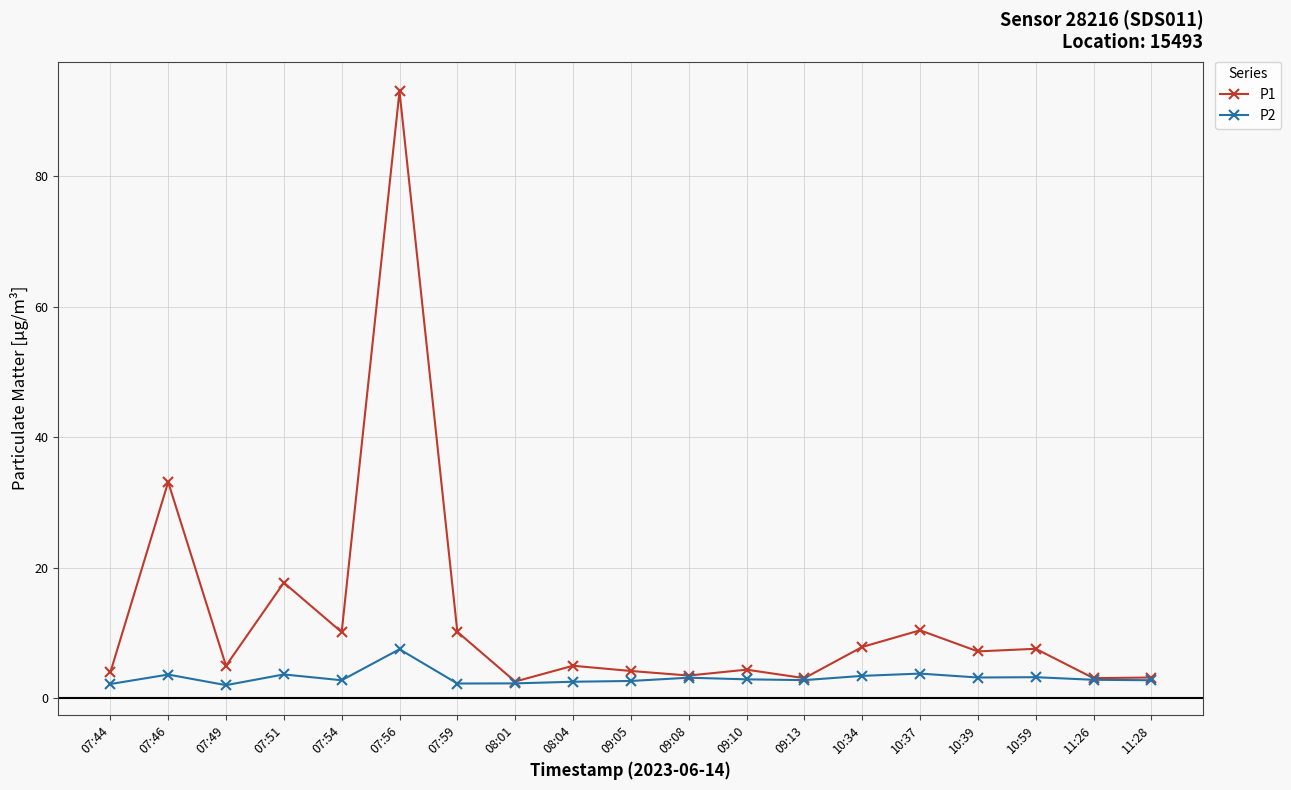

At which category is the sum across all series the highest?

07:56